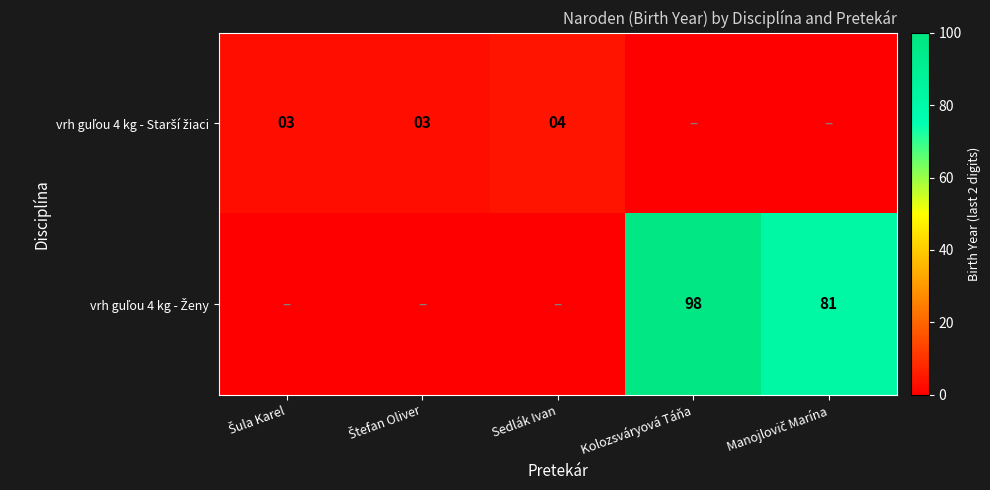

Is it true that vrh guľou 4 kg - Ženy equals 0 at Štefan Oliver?

True